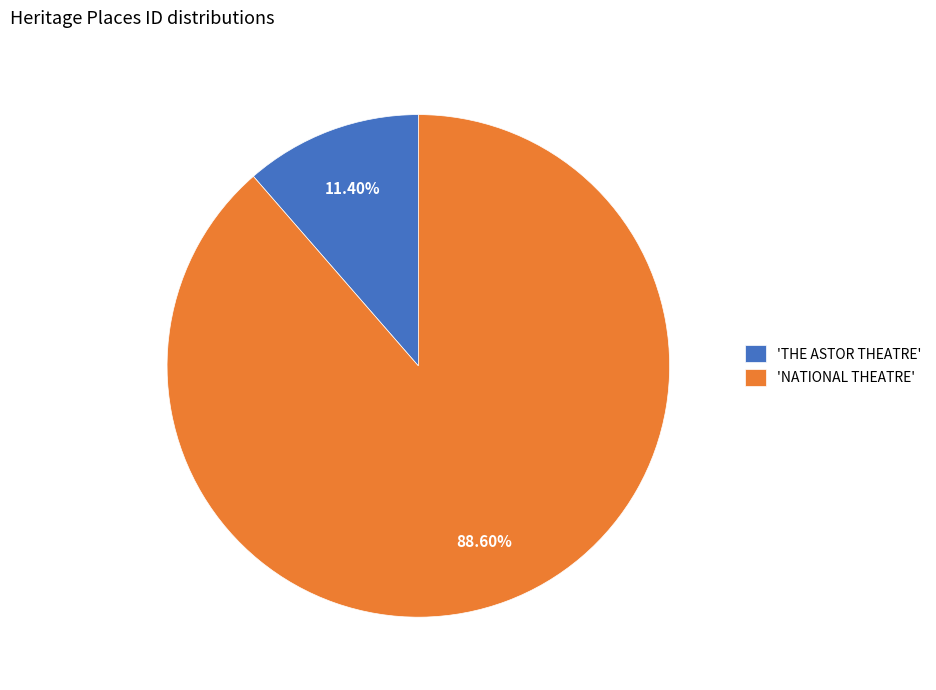

How many segments does this pie chart have?

2